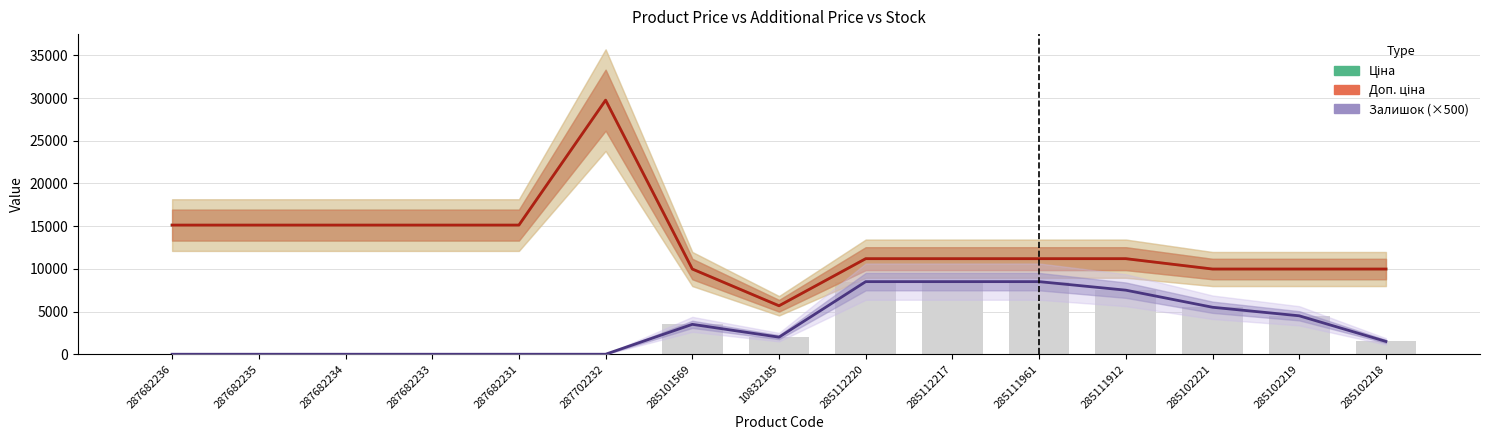

What is the average value of the Ціна series?

13044.9